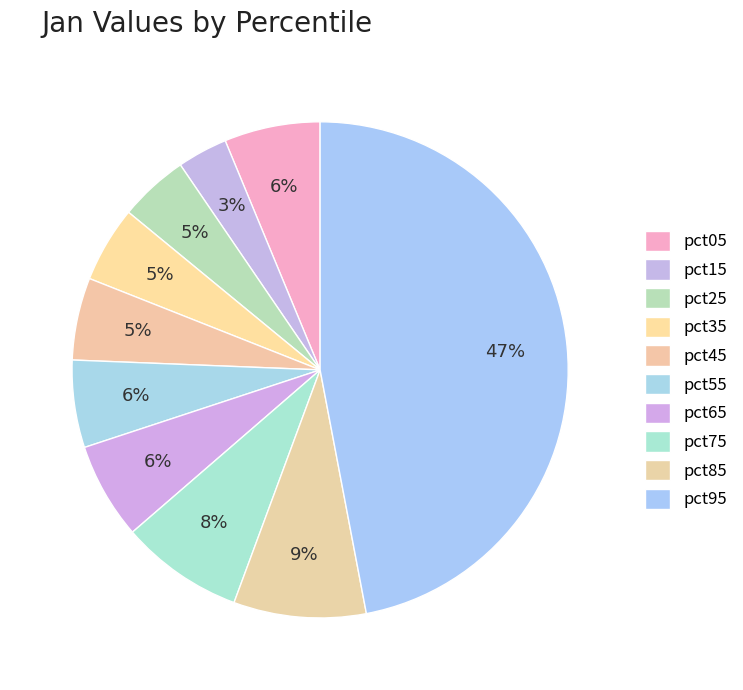

Is there a majority slice in this chart?

No